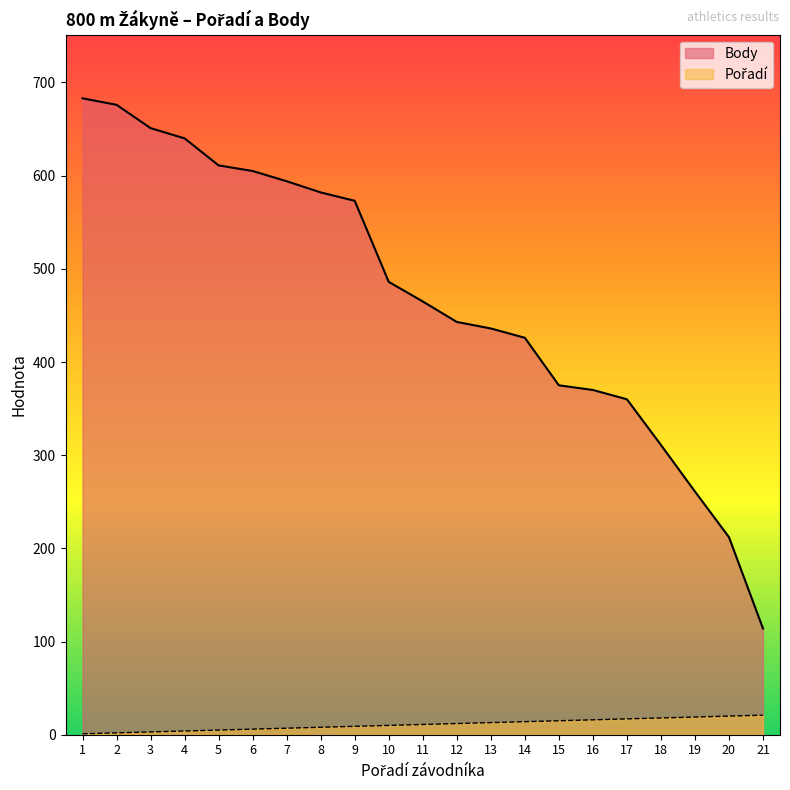

Reading right to left, list all the values displayed in this chart.

Pořadí: 21	20	19	18	17	16	15	14	13	12	11	10	9	8	7	6	5	4	3	2	1
Body: 114	212	261	311	360	370	375	426	436	443	465	486	573	582	594	605	611	640	651	676	683